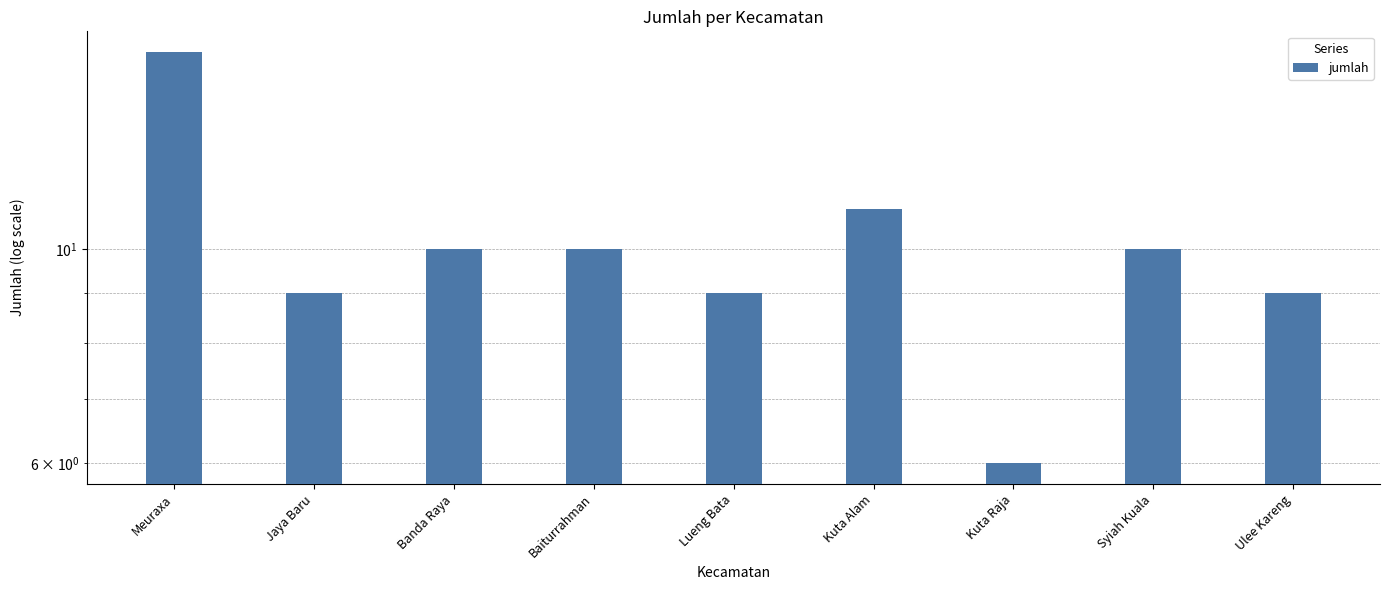

How many bars are there in total?

9